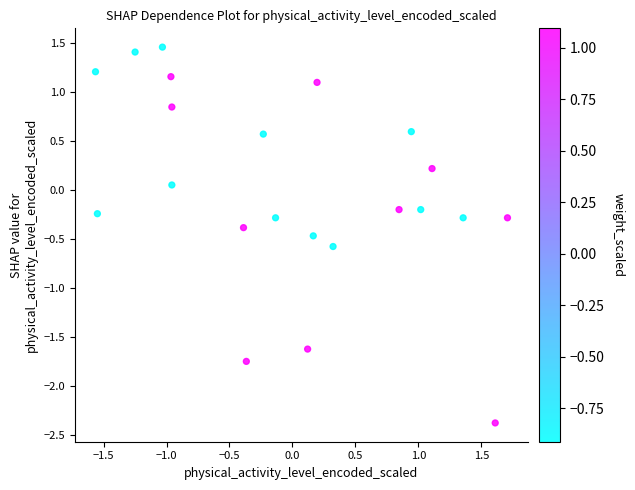

What is the range of X values (max minus min)?

3.3